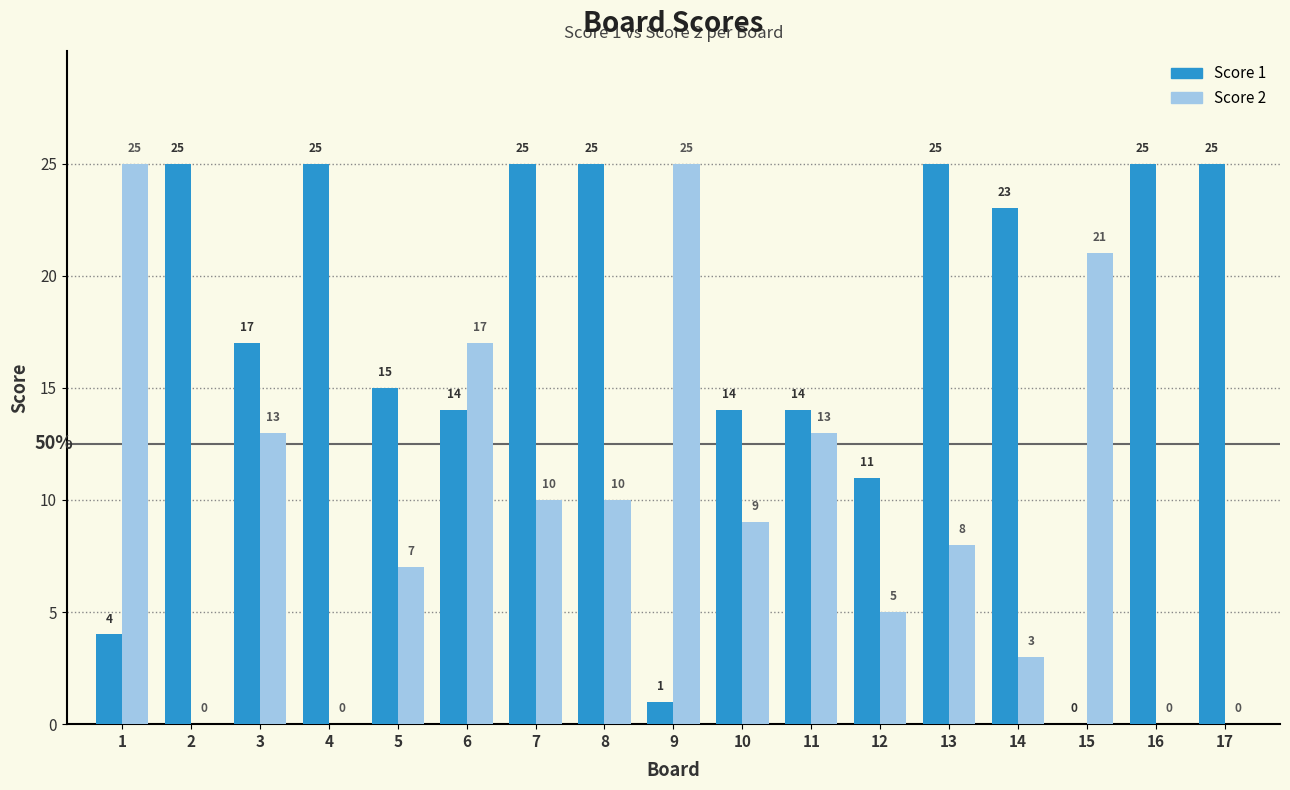

Reading left to right, transcribe all the data shown in this chart.

Score 1: 4	25	17	25	15	14	25	25	1	14	14	11	25	23	0	25	25
Score 2: 25	0	13	0	7	17	10	10	25	9	13	5	8	3	21	0	0